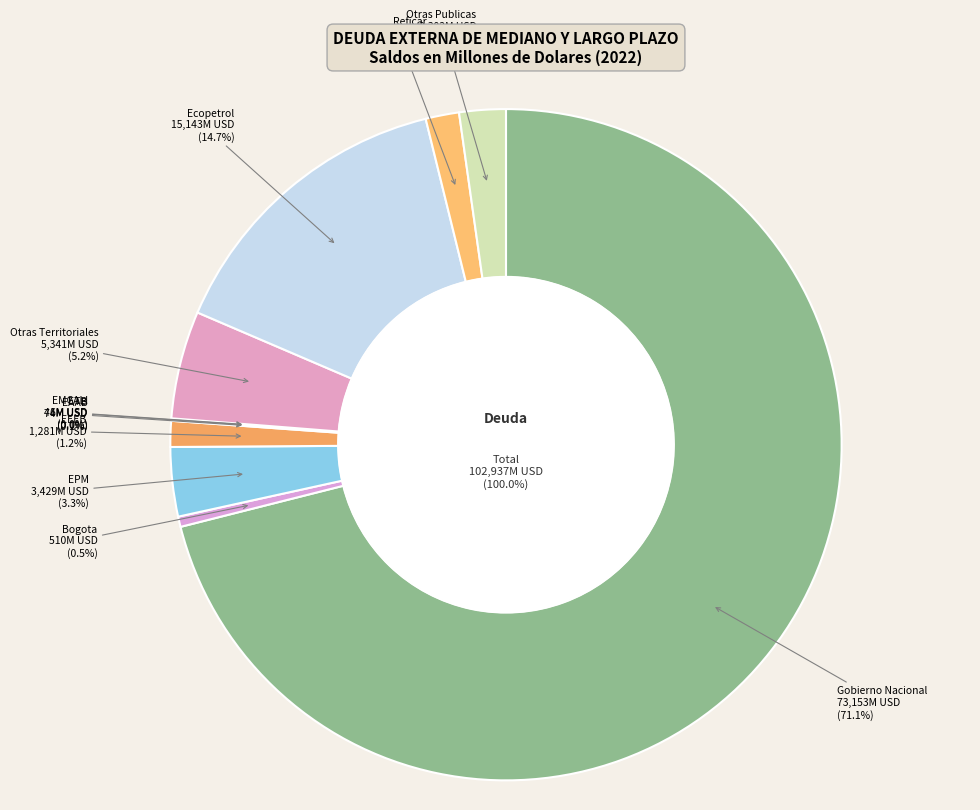

Do Bogota and ETMVA together represent more than half of the pie?

No